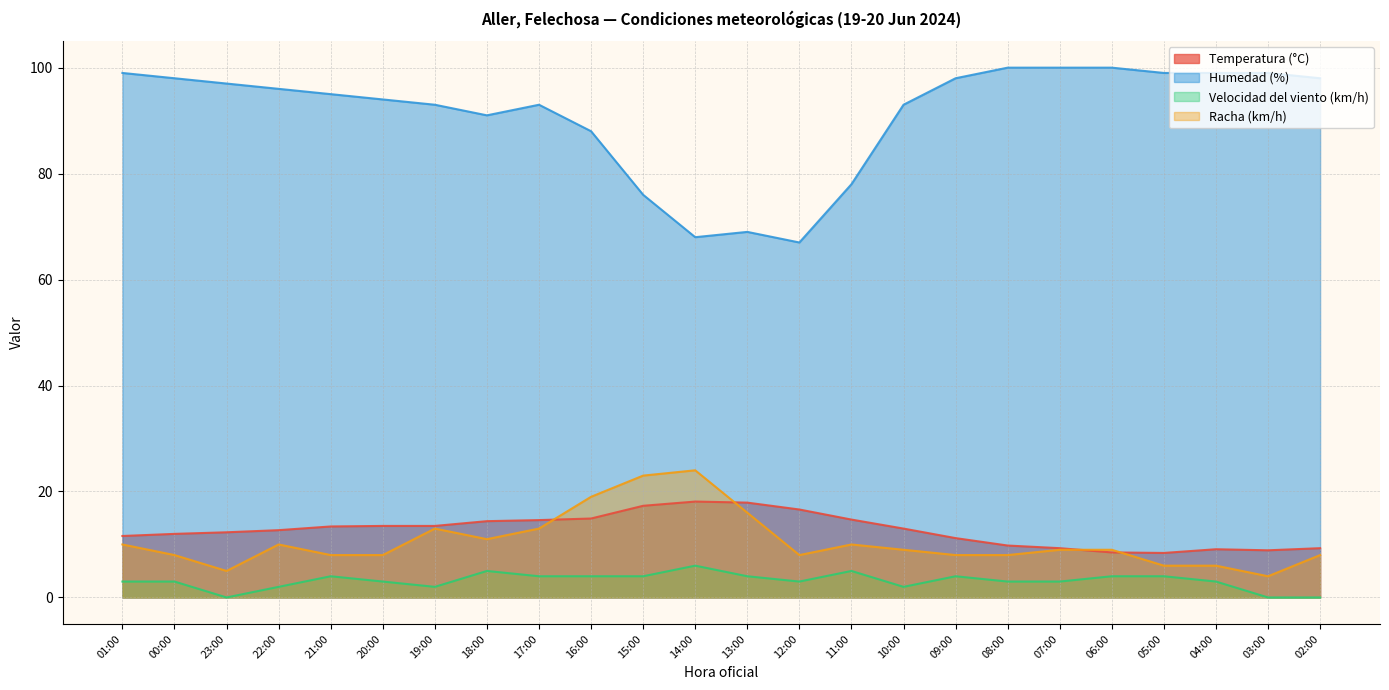

What are all the series names shown in the legend?

Temperatura (°C), Humedad (%), Velocidad del viento (km/h), Racha (km/h)